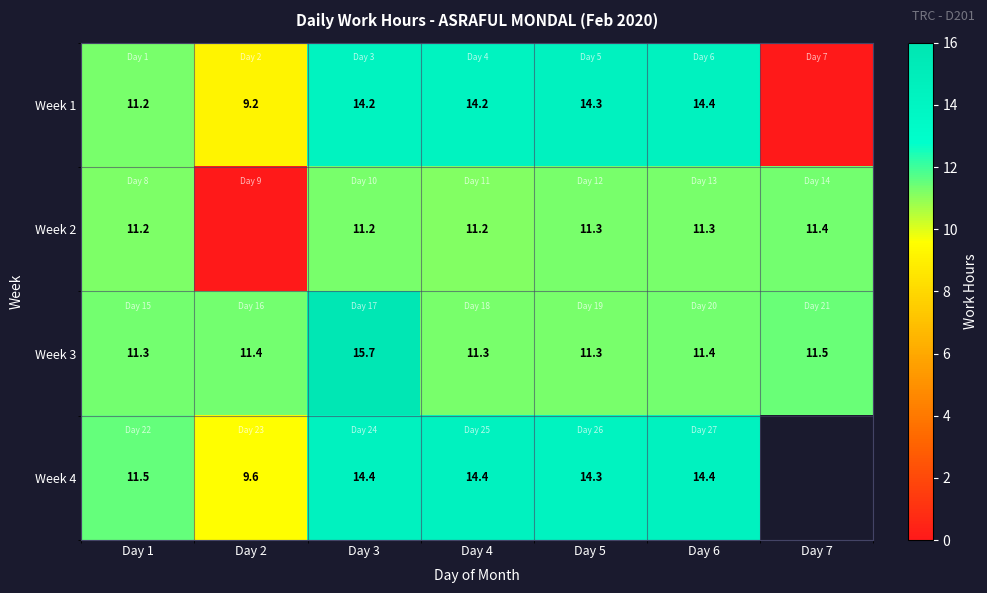

Is the value of Week 2 at Day 7 greater than the value of Week 1 at Day 1?

Yes